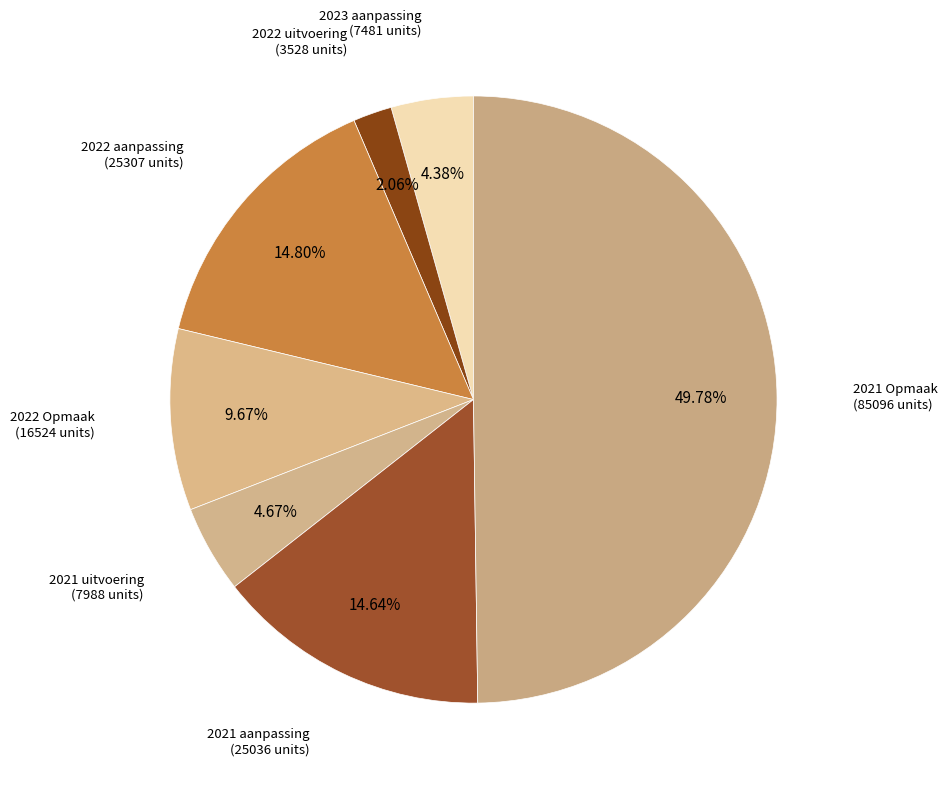

What percentage is the 2022 uitvoering slice, to the nearest percent?

2%